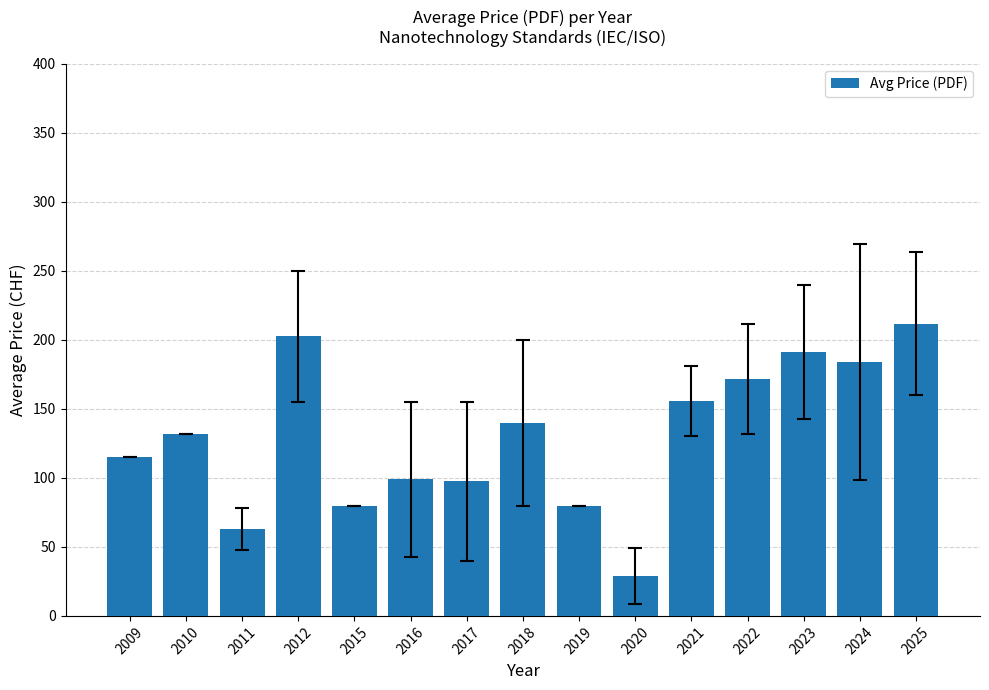

How many distinct data groups are displayed?

1